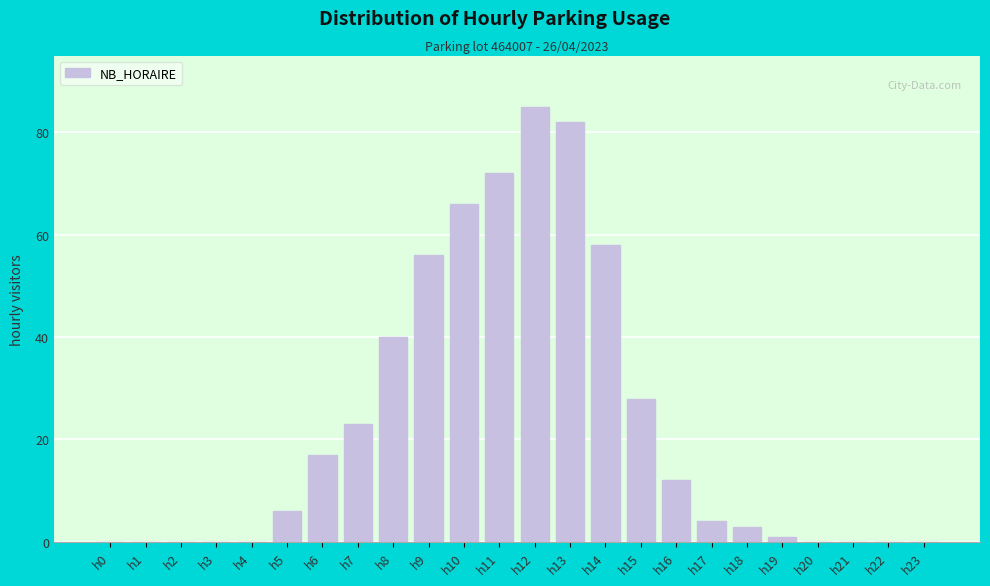

Reading left to right, transcribe all the data shown in this chart.

h0=0	h1=0	h2=0	h3=0	h4=0	h5=6	h6=17	h7=23	h8=40	h9=56	h10=66	h11=72	h12=85	h13=82	h14=58	h15=28	h16=12	h17=4	h18=3	h19=1	h20=0	h21=0	h22=0	h23=0